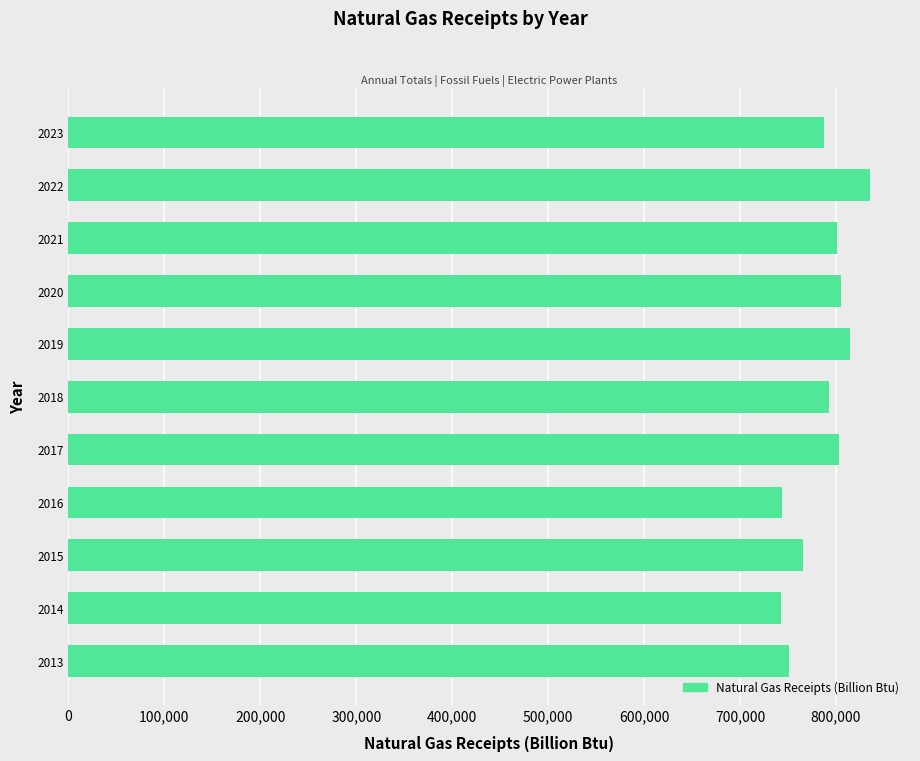

What is the difference between the second highest and second lowest values?

70449